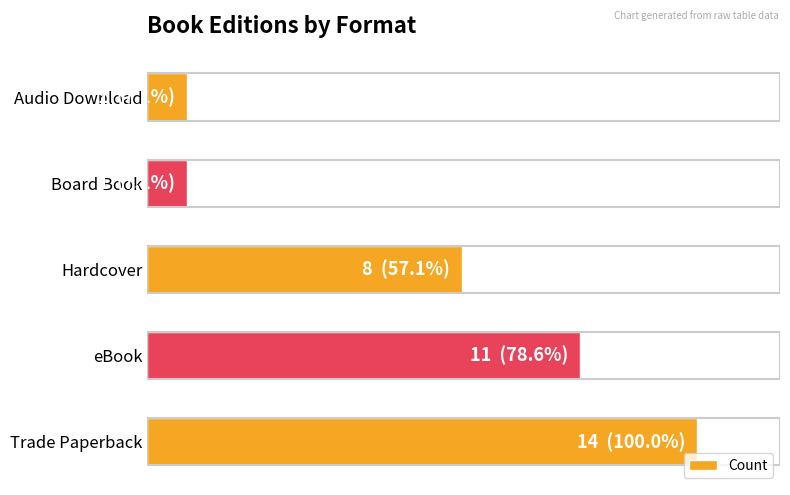

What is the difference between the second highest and minimum values?

10